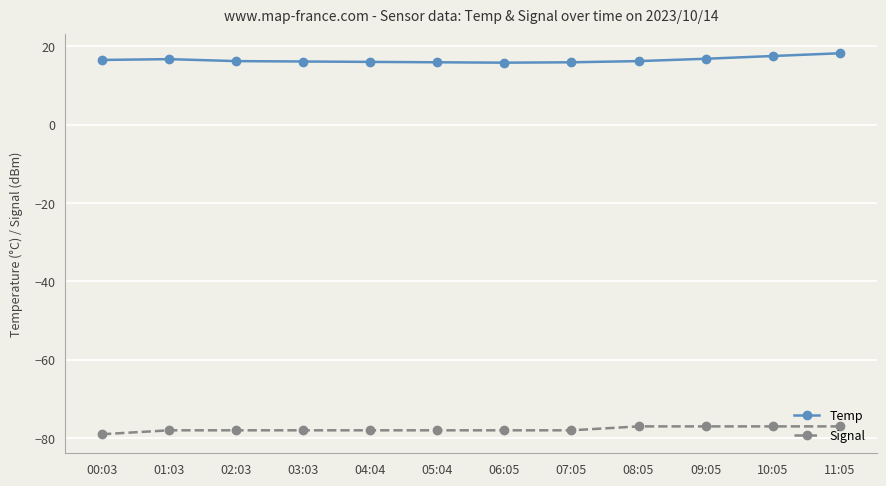

Which series has the largest total across all categories?

Temp